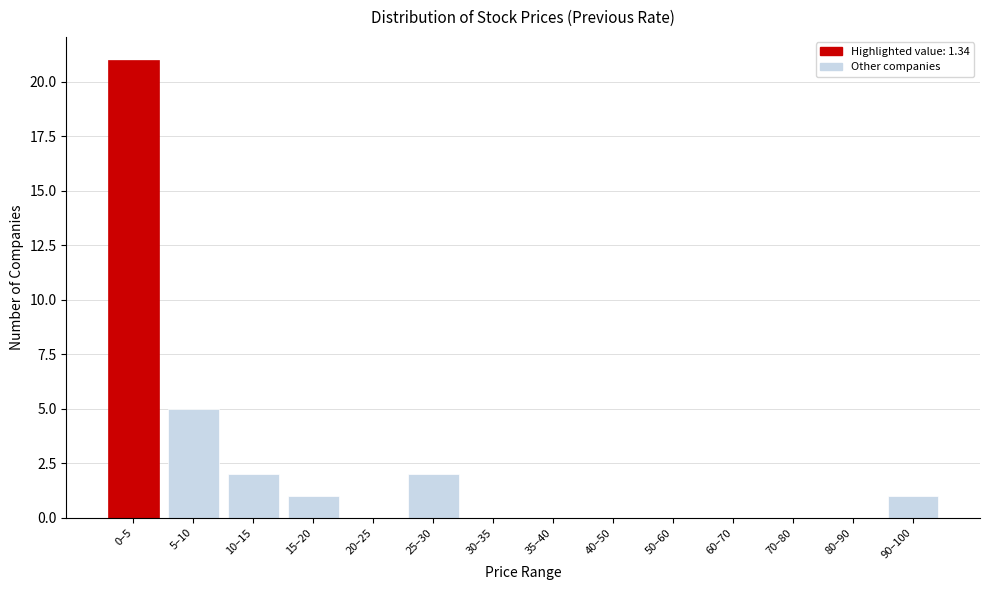

Reading right to left, extract all data points from this chart.

90–100=1	80–90=0	70–80=0	60–70=0	50–60=0	40–50=0	35–40=0	30–35=0	25–30=2	20–25=0	15–20=1	10–15=2	5–10=5	0–5=21